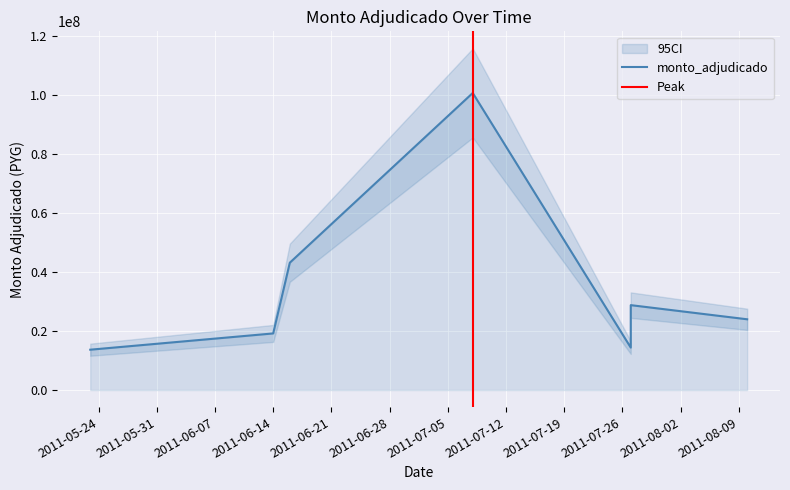

Does the chart display data point markers on the line(s)?

No